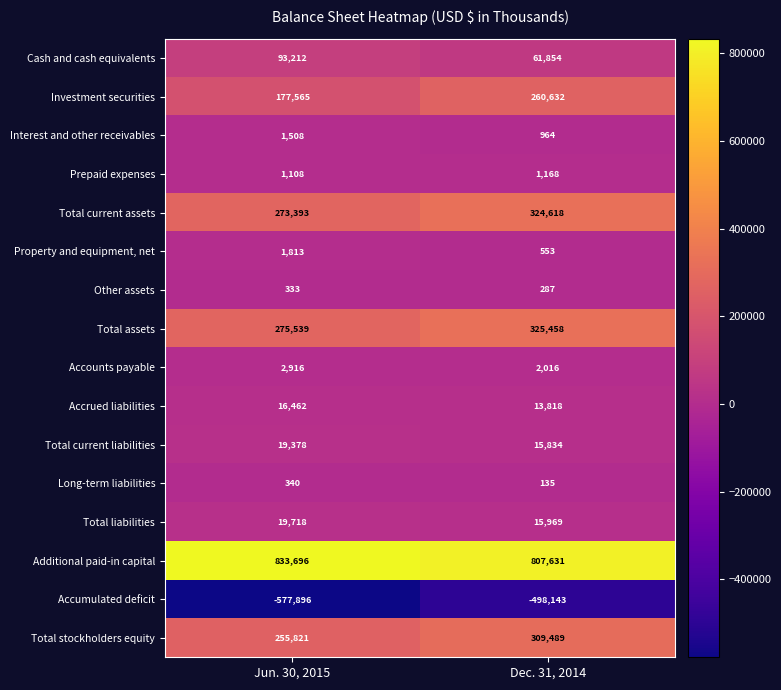

Is it true that Property and equipment, net equals 754 at Dec. 31, 2014?

False